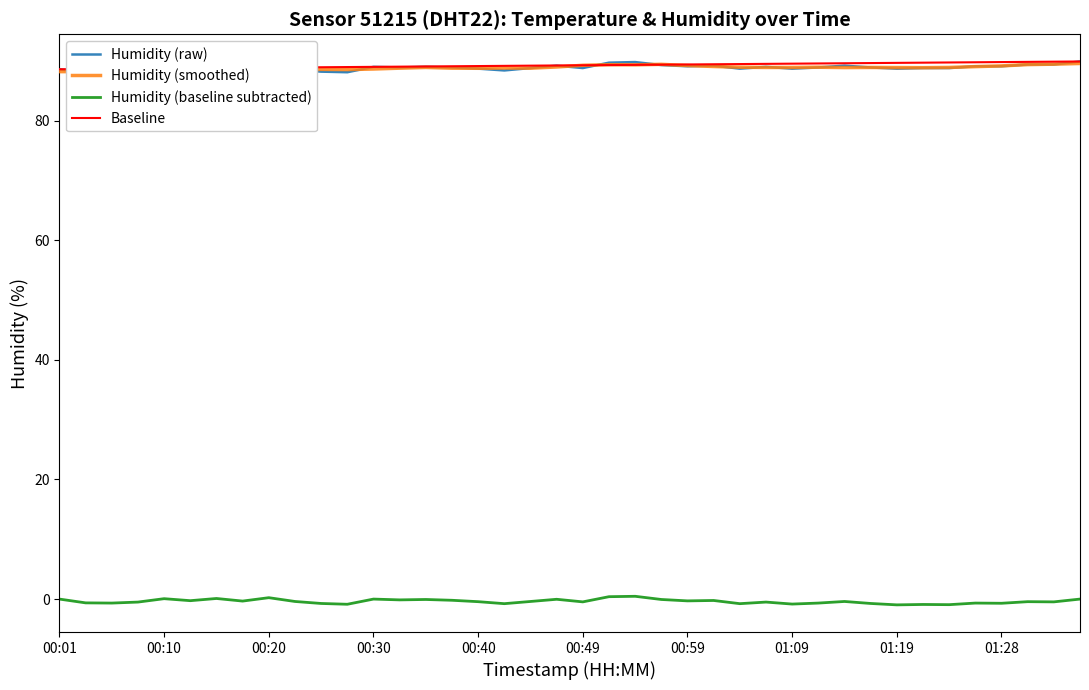

What is the value of the Humidity (raw) point at the 13th from the left?

89.0